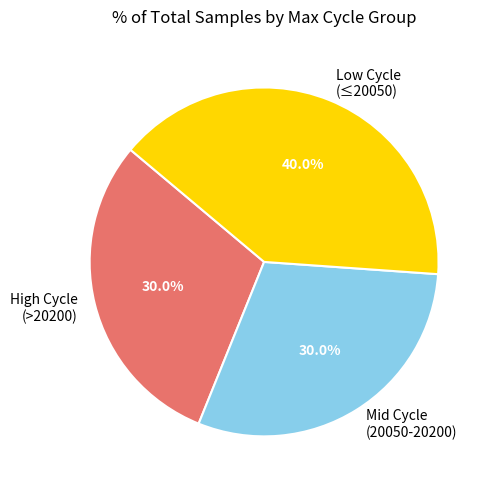

Approximately how many times larger is the value at Low Cycle (≤20050) compared to High Cycle (>20200)?

1.3